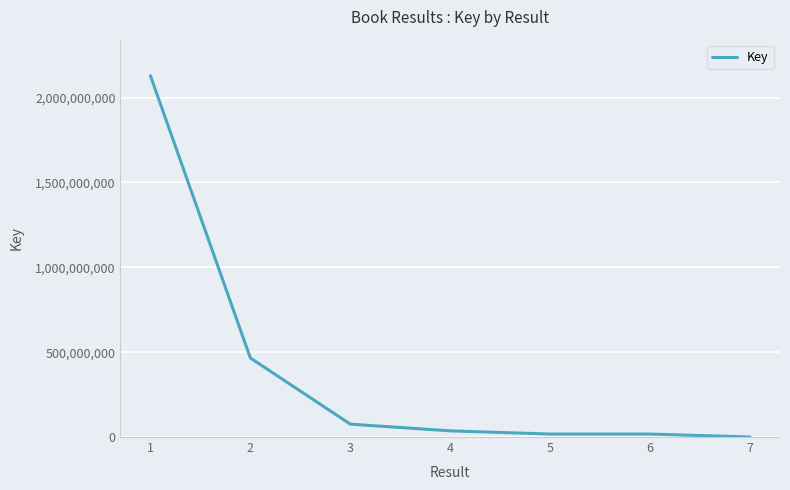

What is the sum of the values at 7 and 4?

36375671